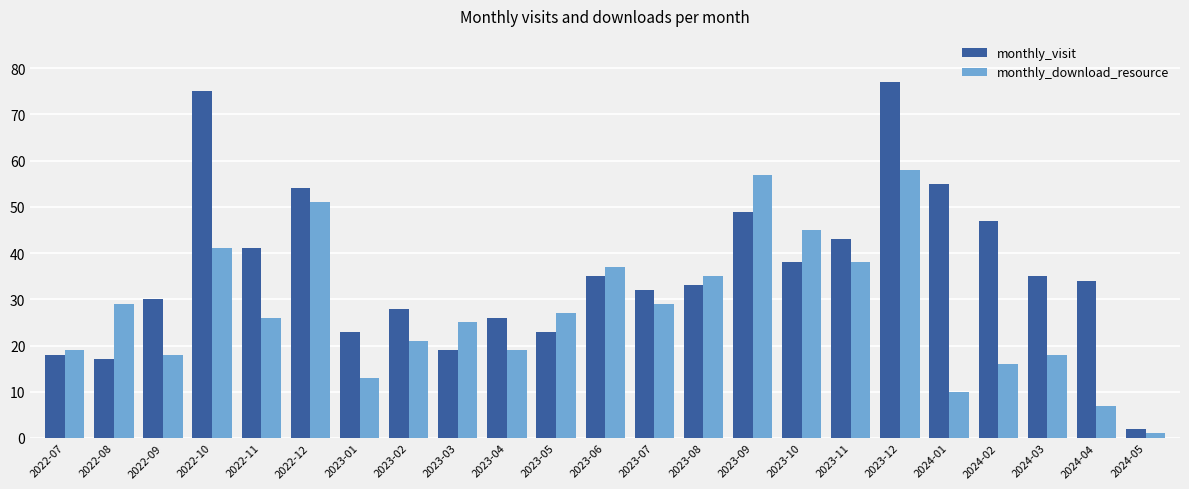

What is the highest value of the monthly_download_resource series?

58